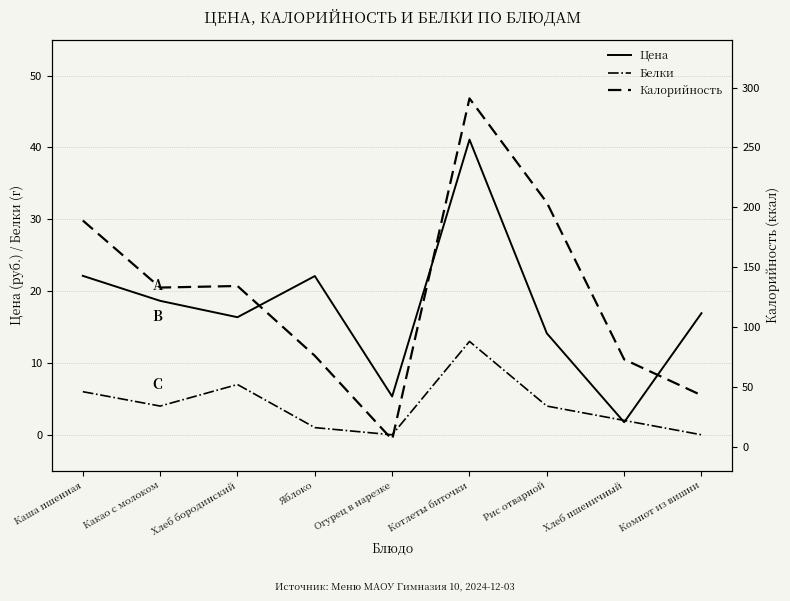

At which category does the chart reach its peak across all series?

Котлеты биточки